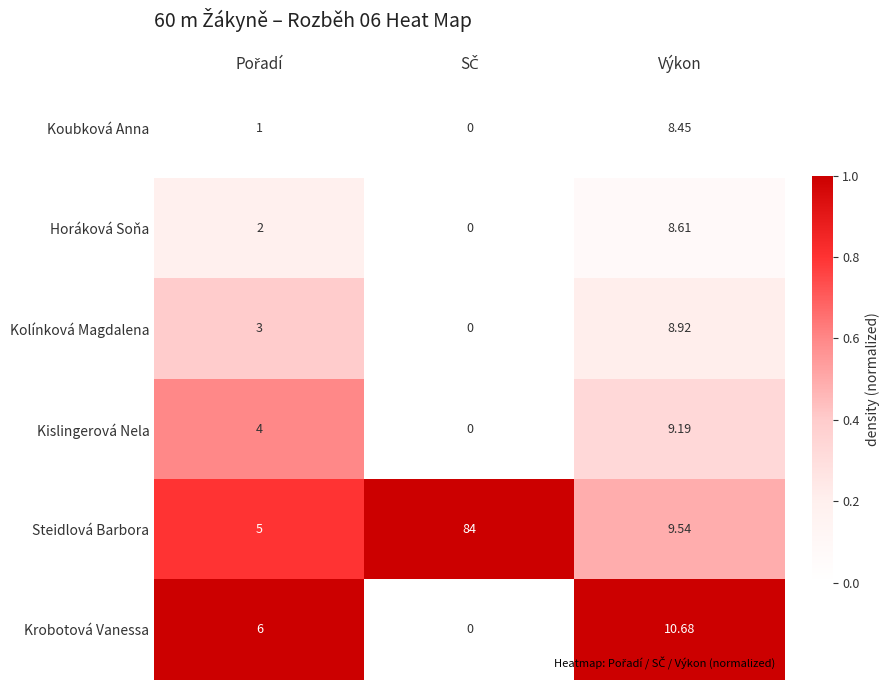

List the series in order of their peak value, lowest first.

Koubková Anna, Horáková Soňa, Kolínková Magdalena, Kislingerová Nela, Krobotová Vanessa, Steidlová Barbora